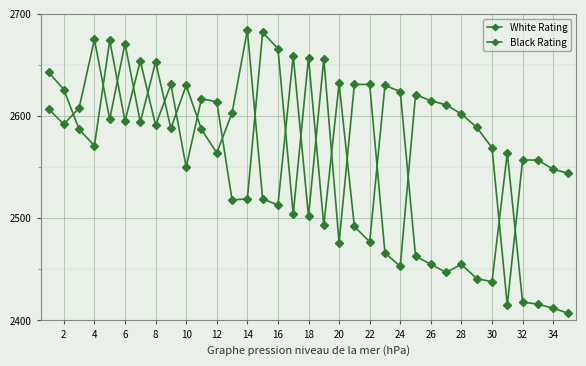

How many lines are shown in the chart?

2